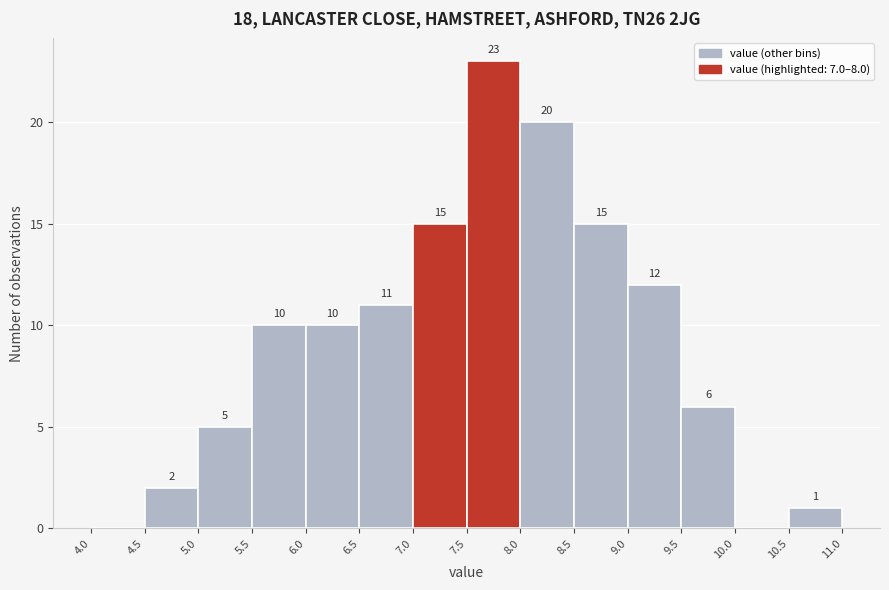

Over which range of the x-axis is the bar tallest?

7.5 to 8.0